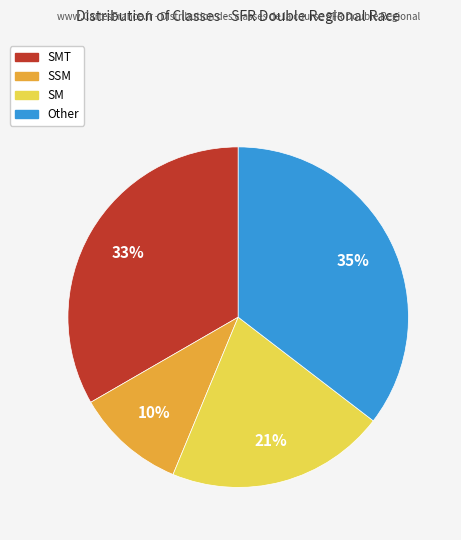

How many segments does this pie chart have?

4